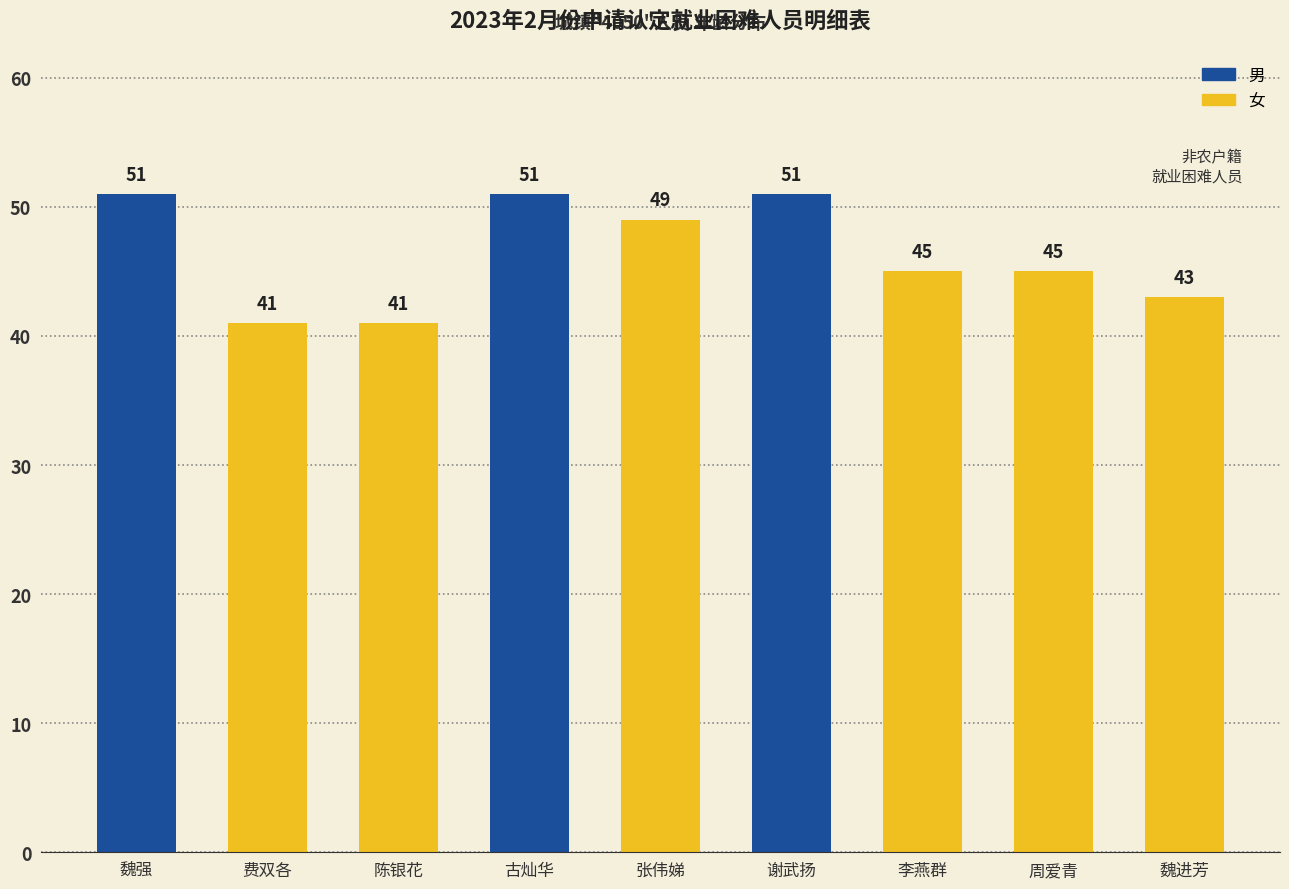

How many values exceed 45?

4